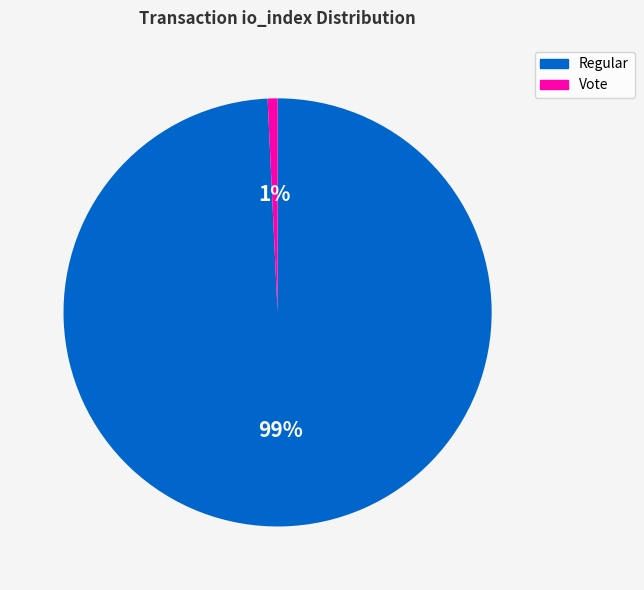

To the nearest percent, what is the average slice percentage?

50%